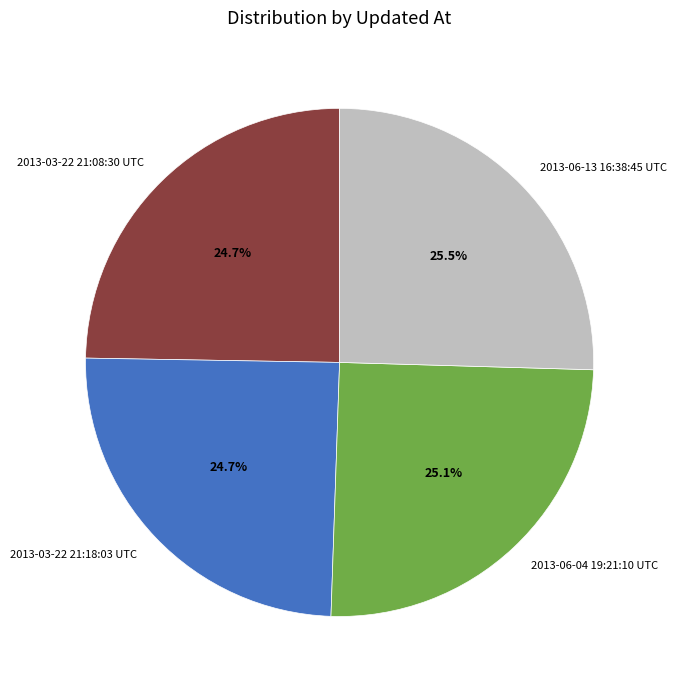

Is there a majority slice in this chart?

No